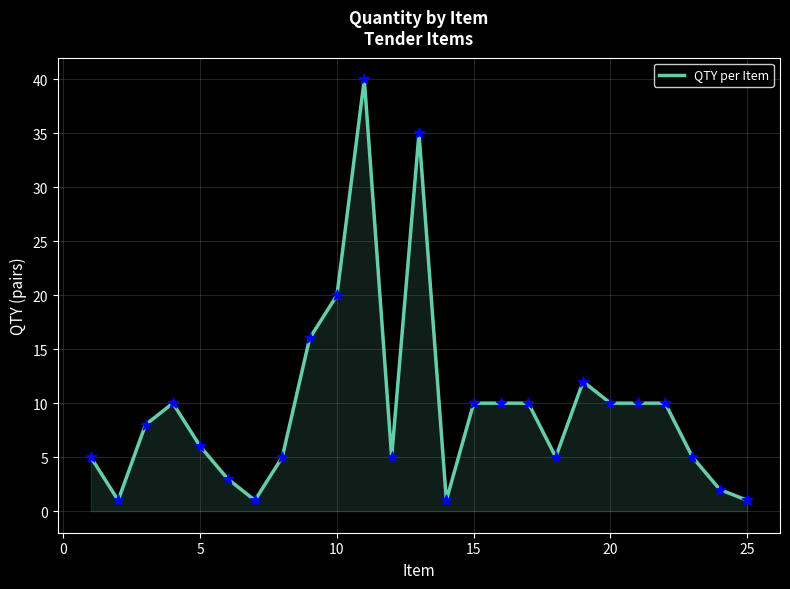

What is the maximum value shown in the chart?

40